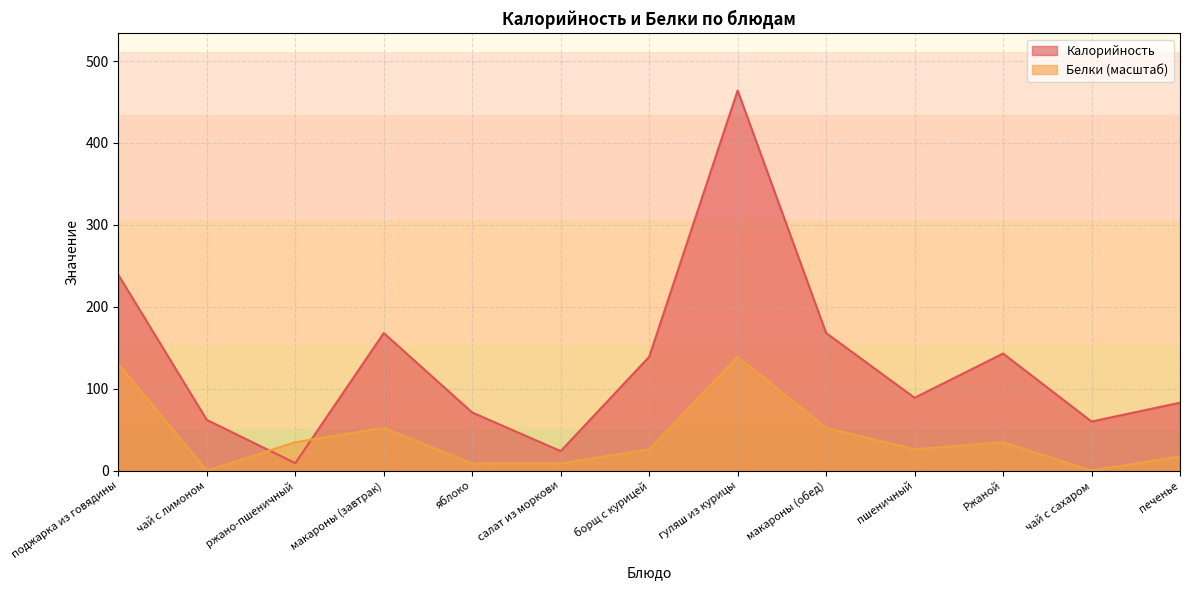

What is the approximate value of Калорийность at Ржаной?

143.0